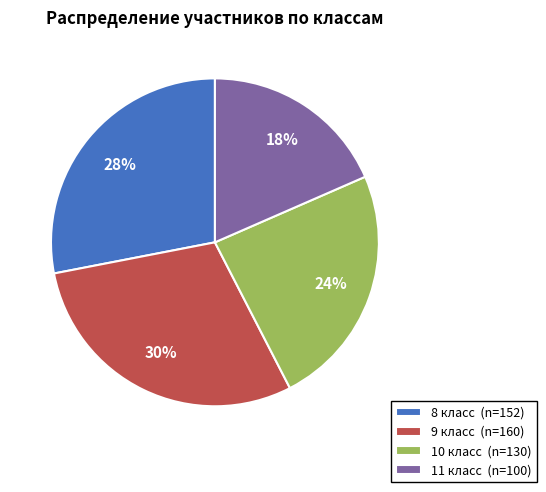

What is the ratio of the value at 9 класс to the value at 8 класс?

1.1